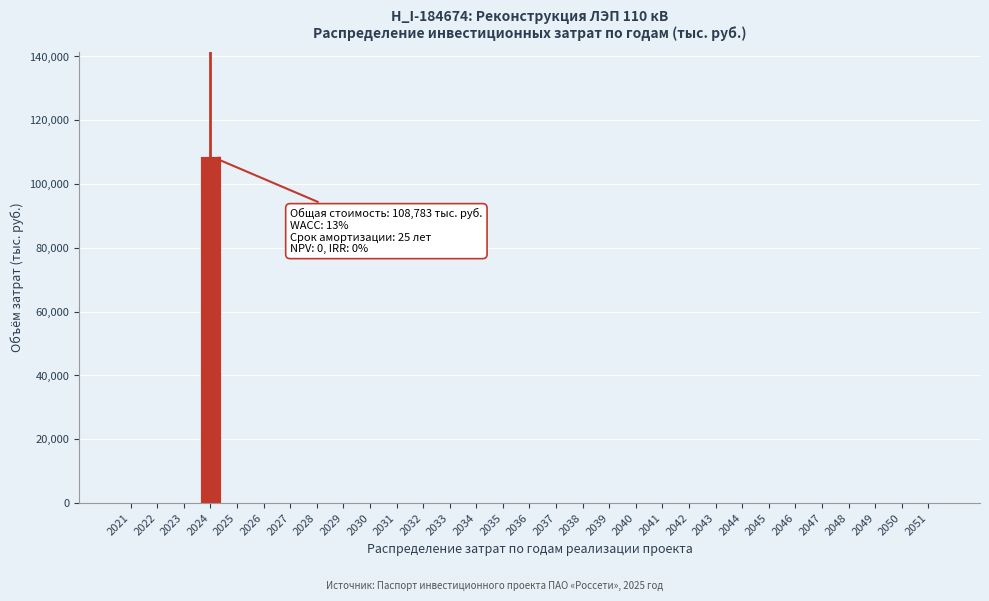

What is the greatest value displayed?

108783.5